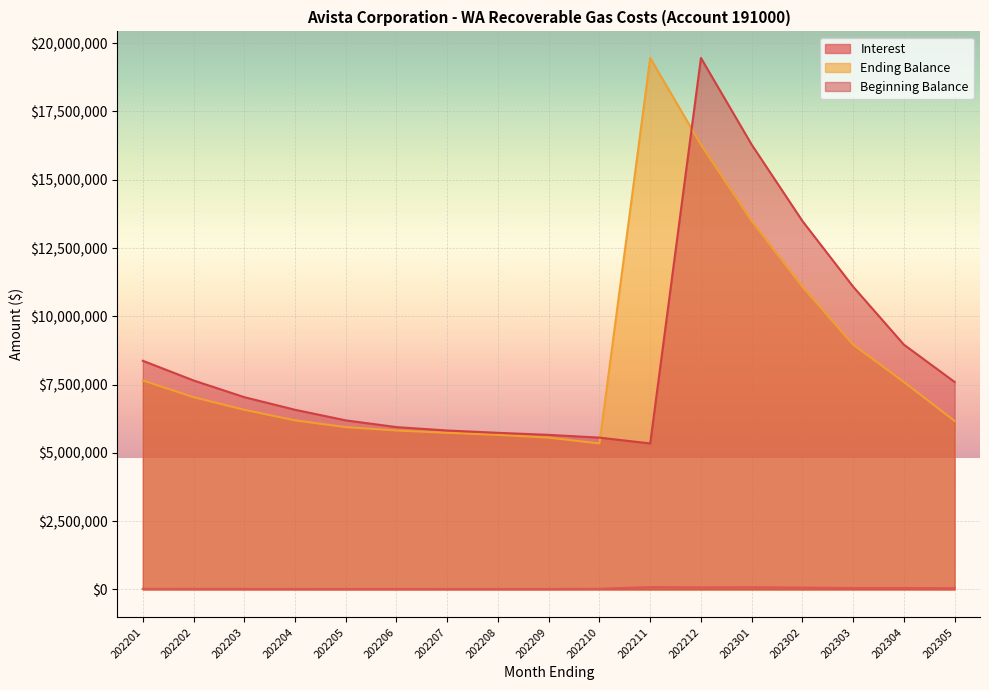

How many categories are shown in the chart?

17